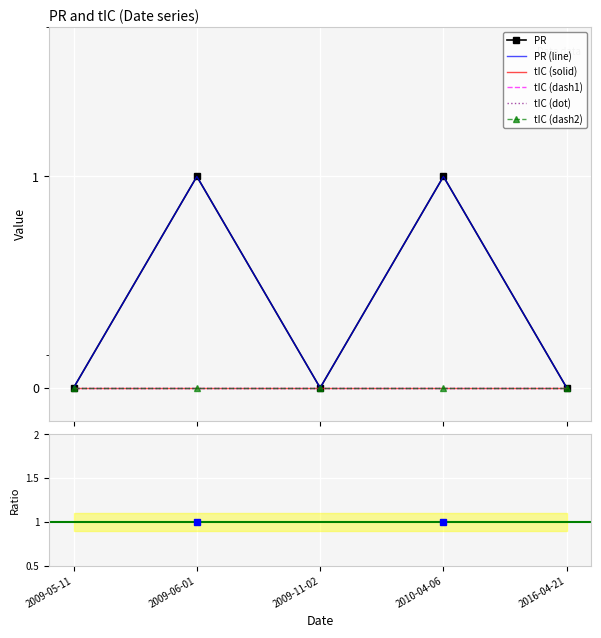

How many interior local valleys (lower than both neighbors) does the data have?

1